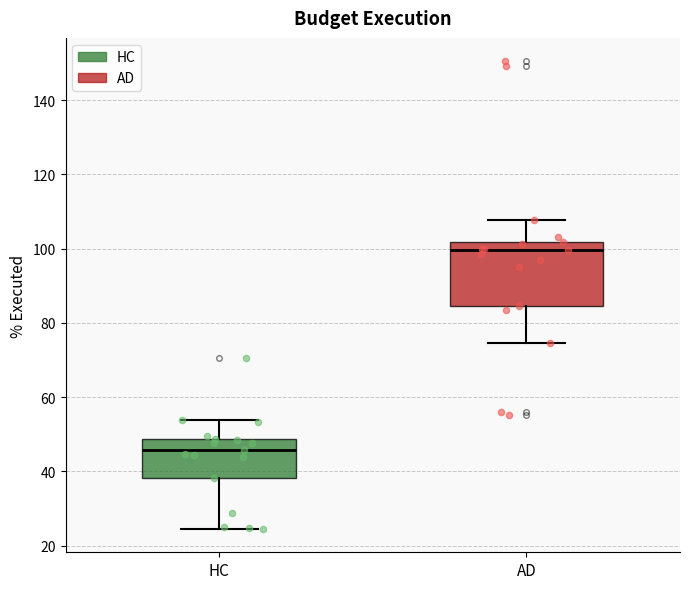

Which box has the highest median line?

AD